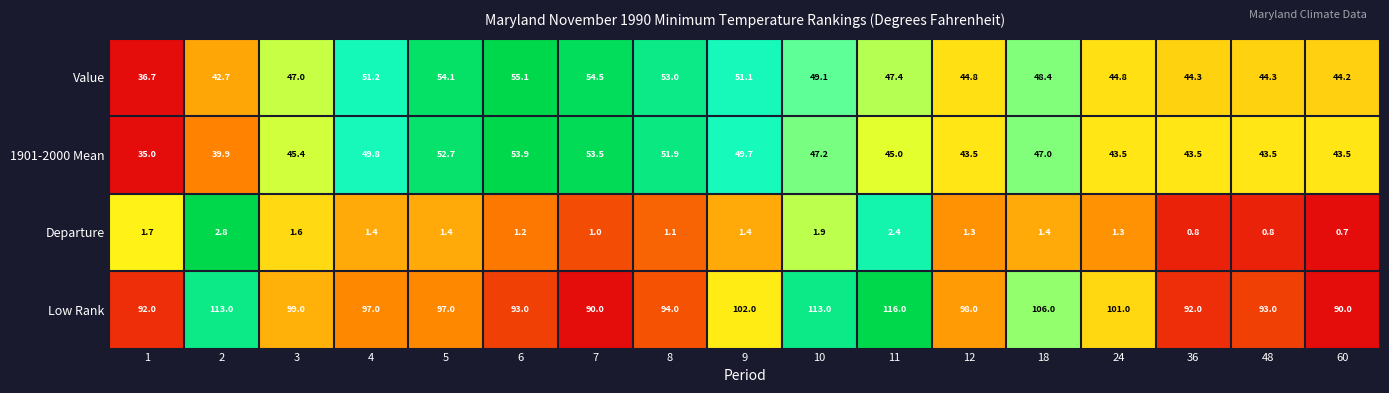

What is the highest value of the Departure series?

2.8